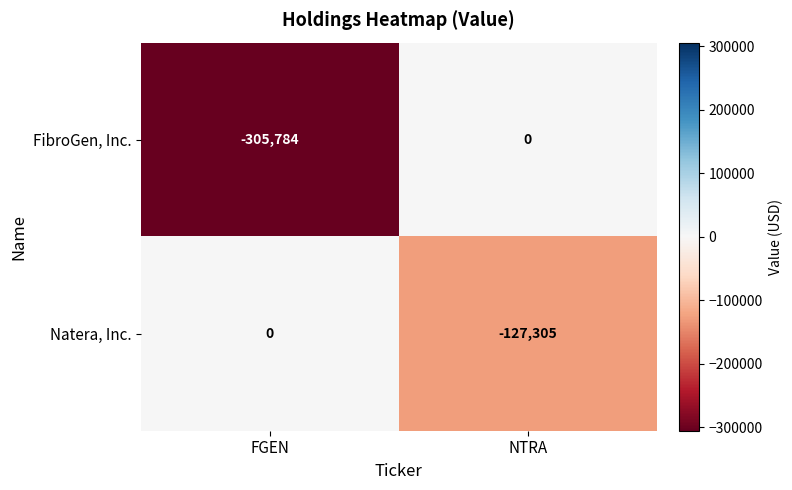

At which label is Natera, Inc. closest to -63652?

FGEN